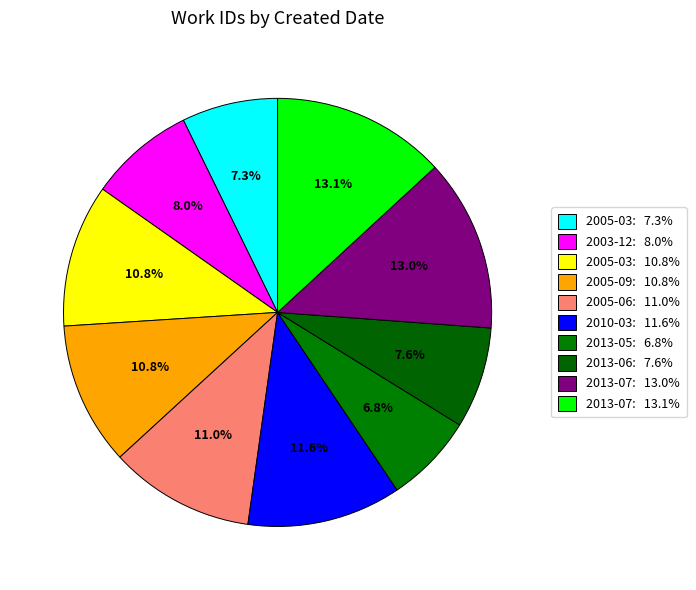

Which category has the smallest portion of the pie?

2013-05-15